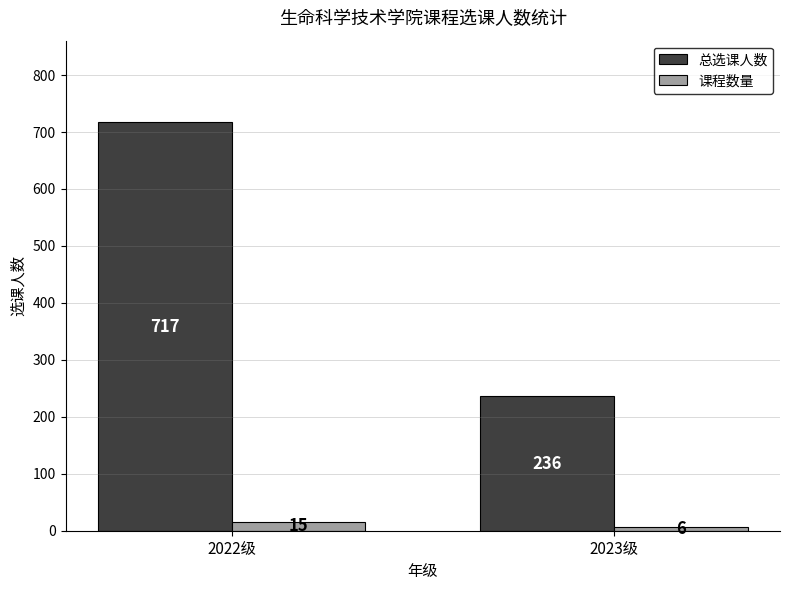

The 课程数量 series shows 15 at 2022级. True or false?

True